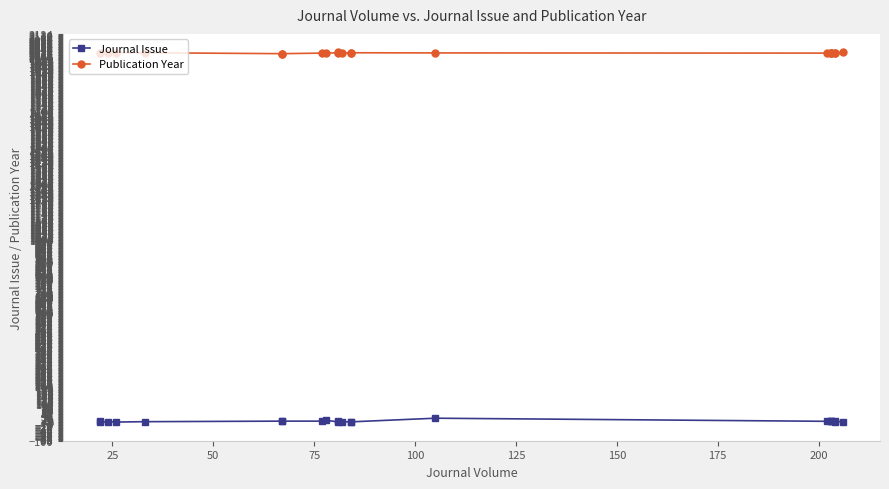

At how many categories does at least one series exceed 981?

22